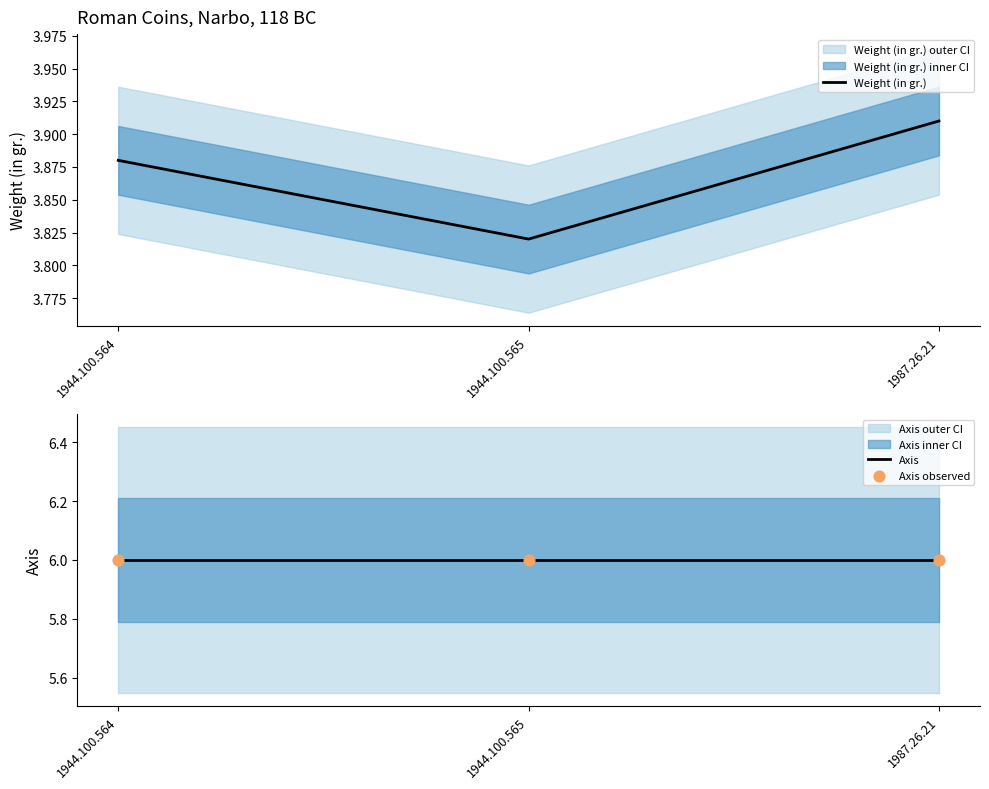

What are all the series names shown in the legend?

Weight (in gr.), Axis, Axis observed